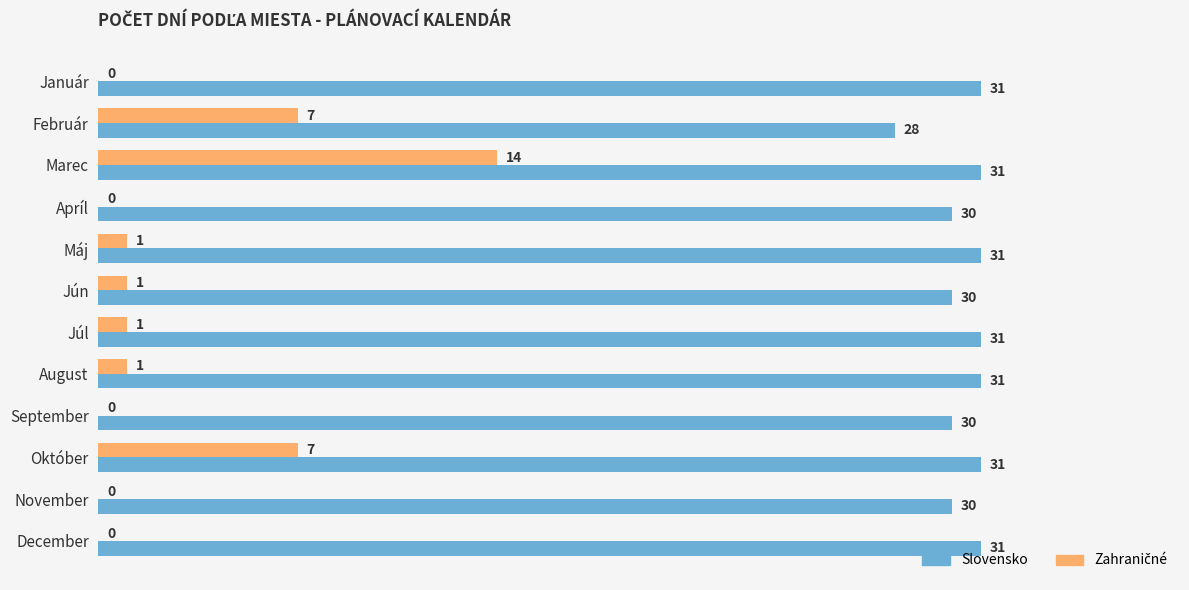

What is the maximum value shown in the chart?

31